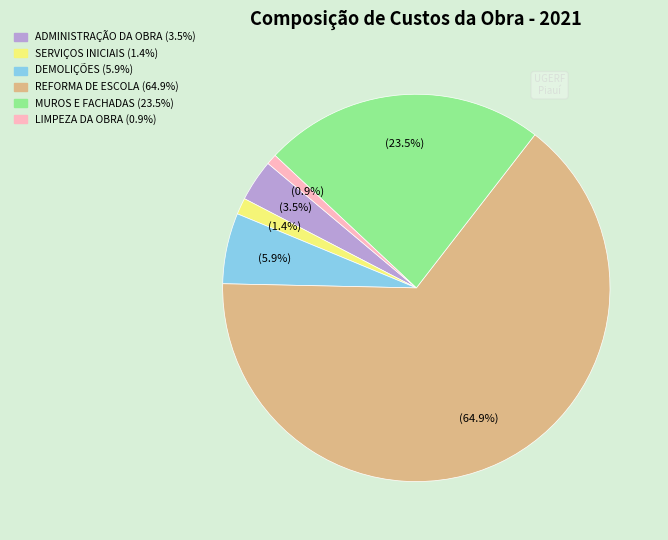

Which slice represents more than half of the pie?

REFORMA DE ESCOLA